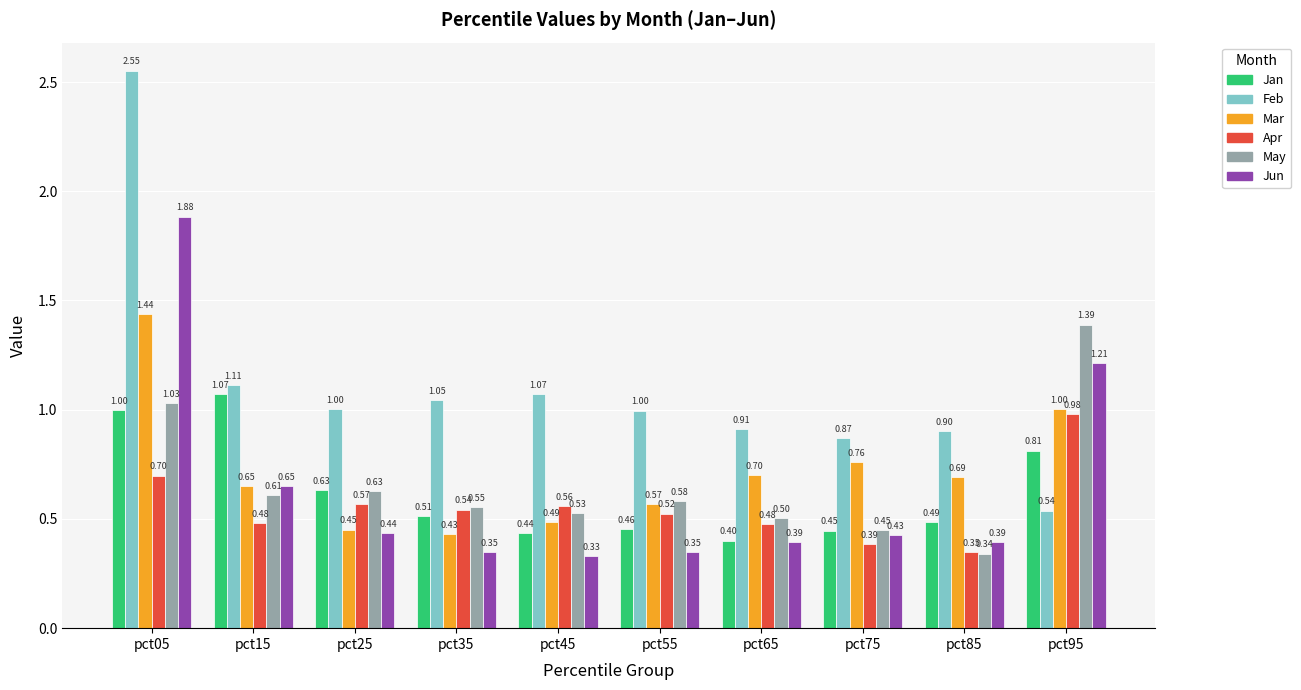

Is it true that Mar equals 1.5 at pct95?

False